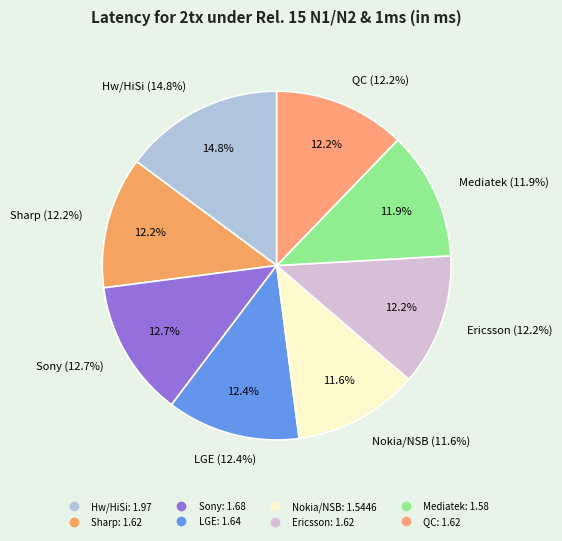

What percentage is the Nokia/NSB slice, to the nearest percent?

12%